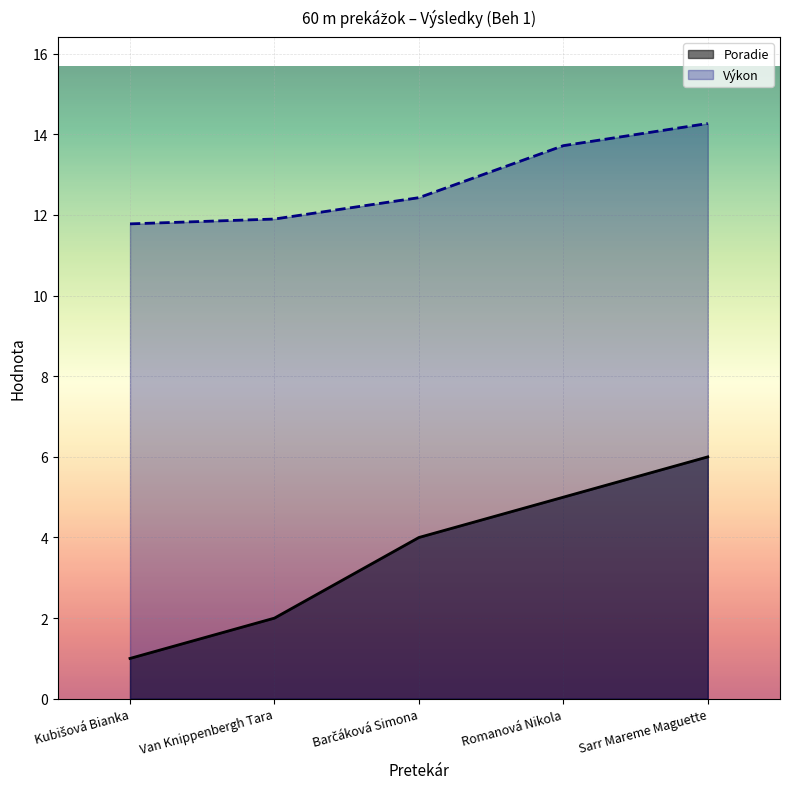

At which category does the chart reach its peak across all series?

Sarr Mareme Maguette